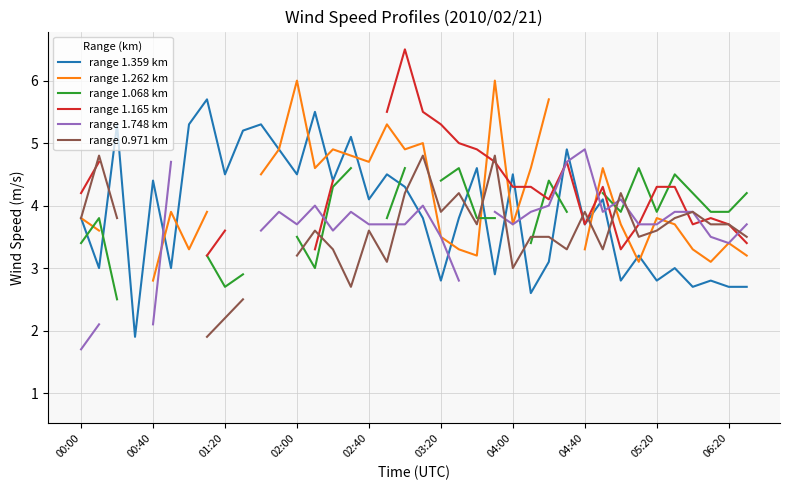

At how many categories does at least one series exceed 5?

14